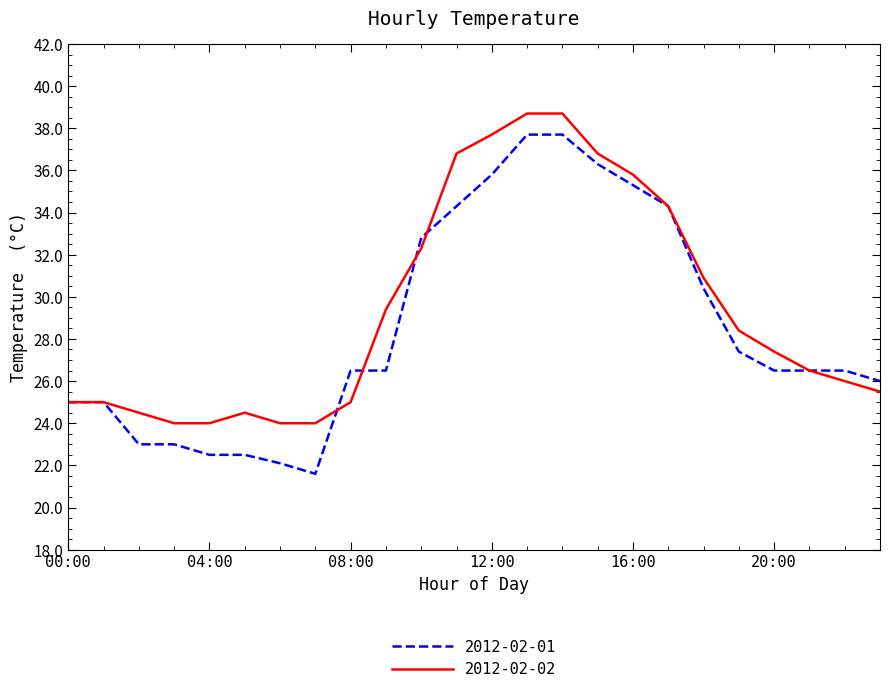

Which series has the largest range (max minus min)?

2012-02-01